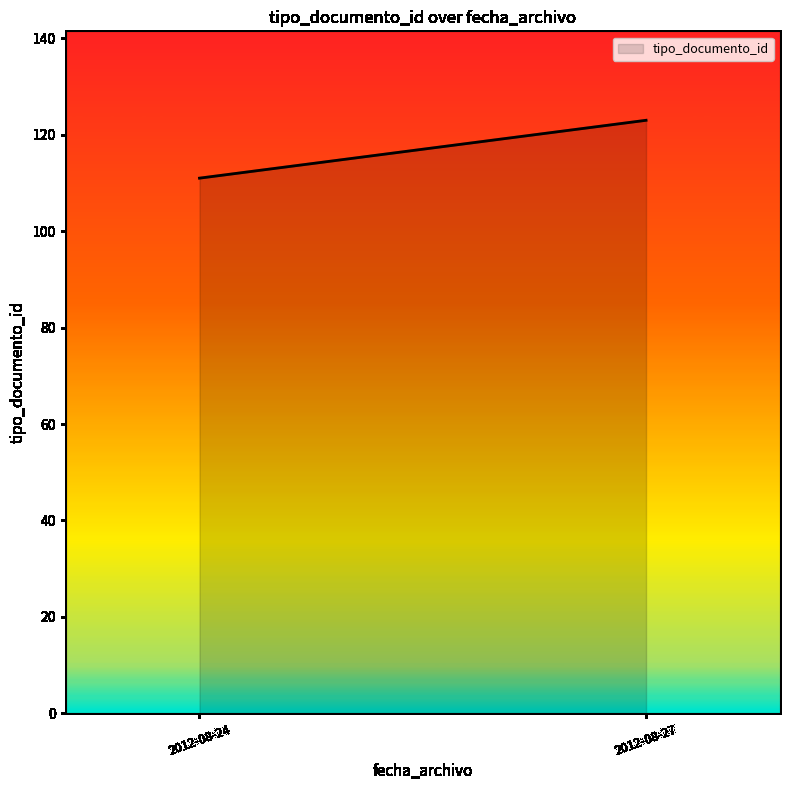

How many series are shown in this chart?

1